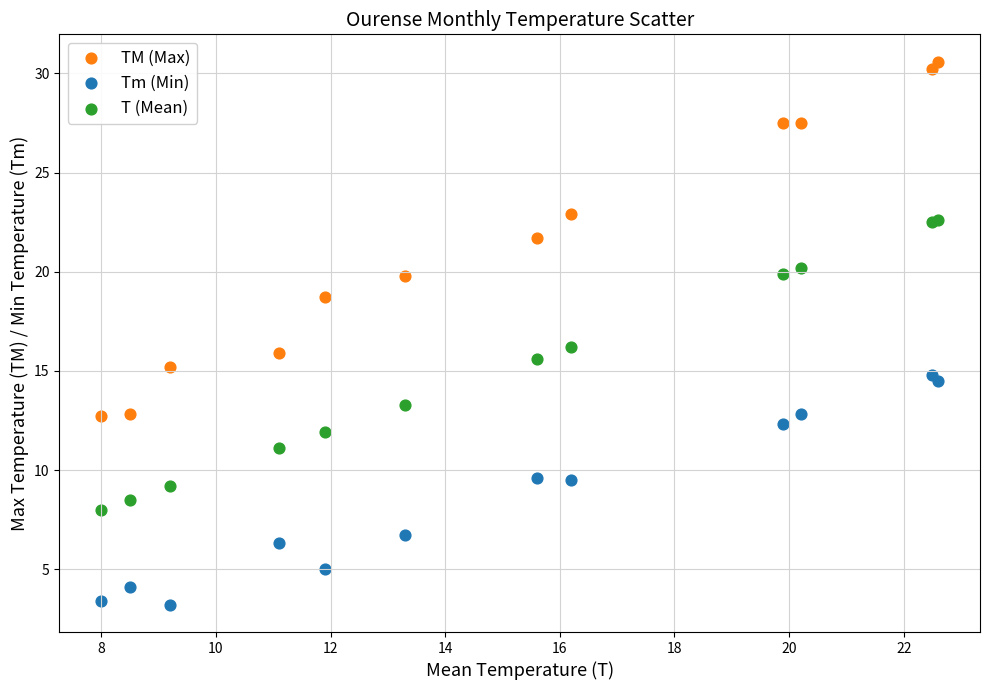

Which series has the widest spread of Y values?

TM (Max)